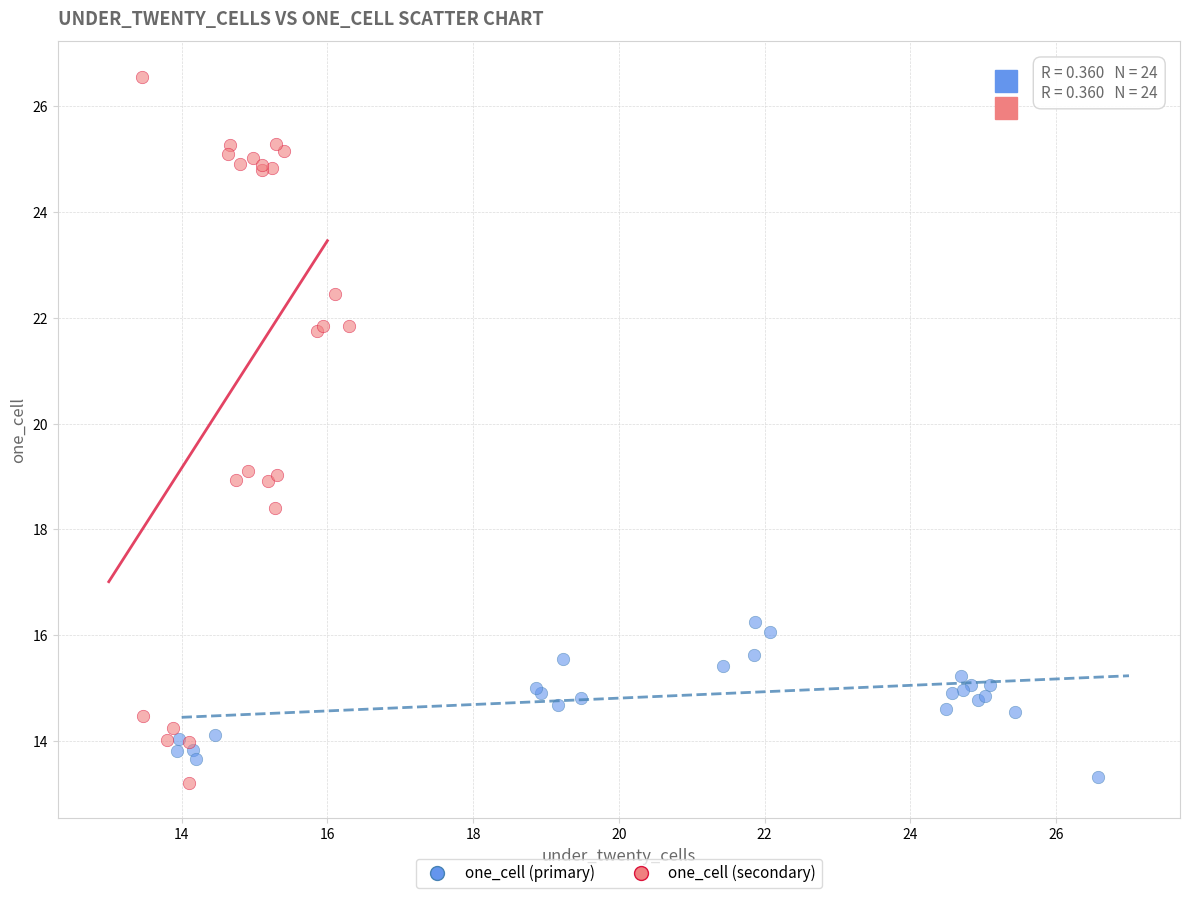

Which series has the widest spread of Y values?

one_cell (secondary)